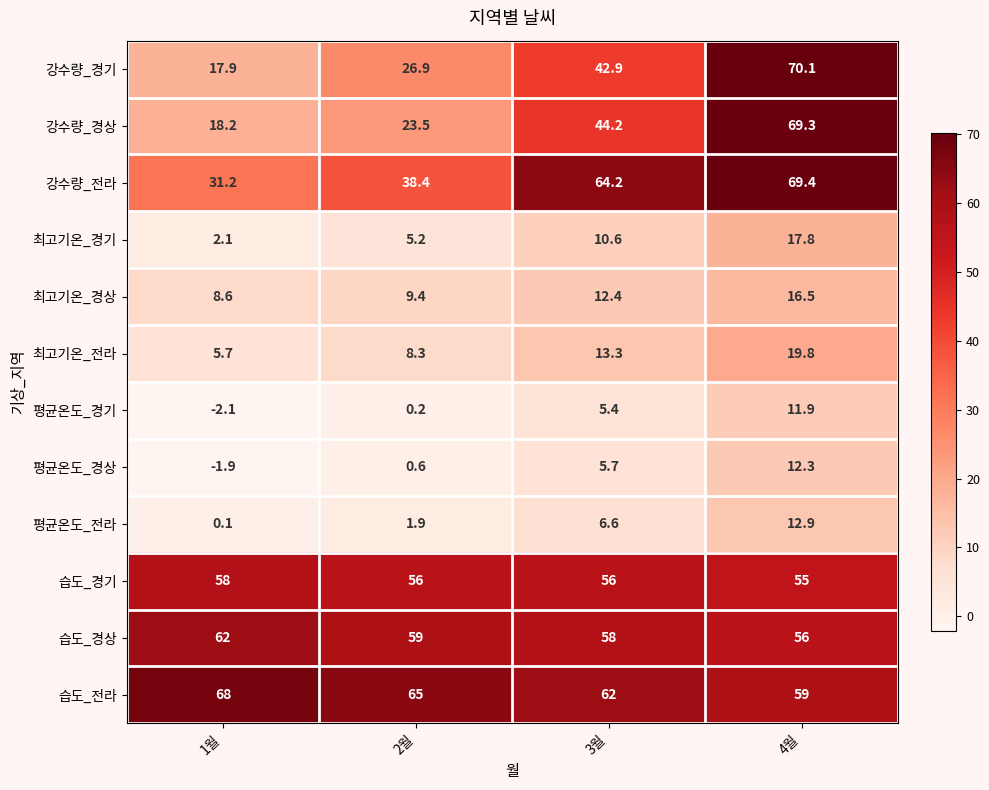

What is the difference between the second highest and minimum values in the 습도_전라 series?

6.0